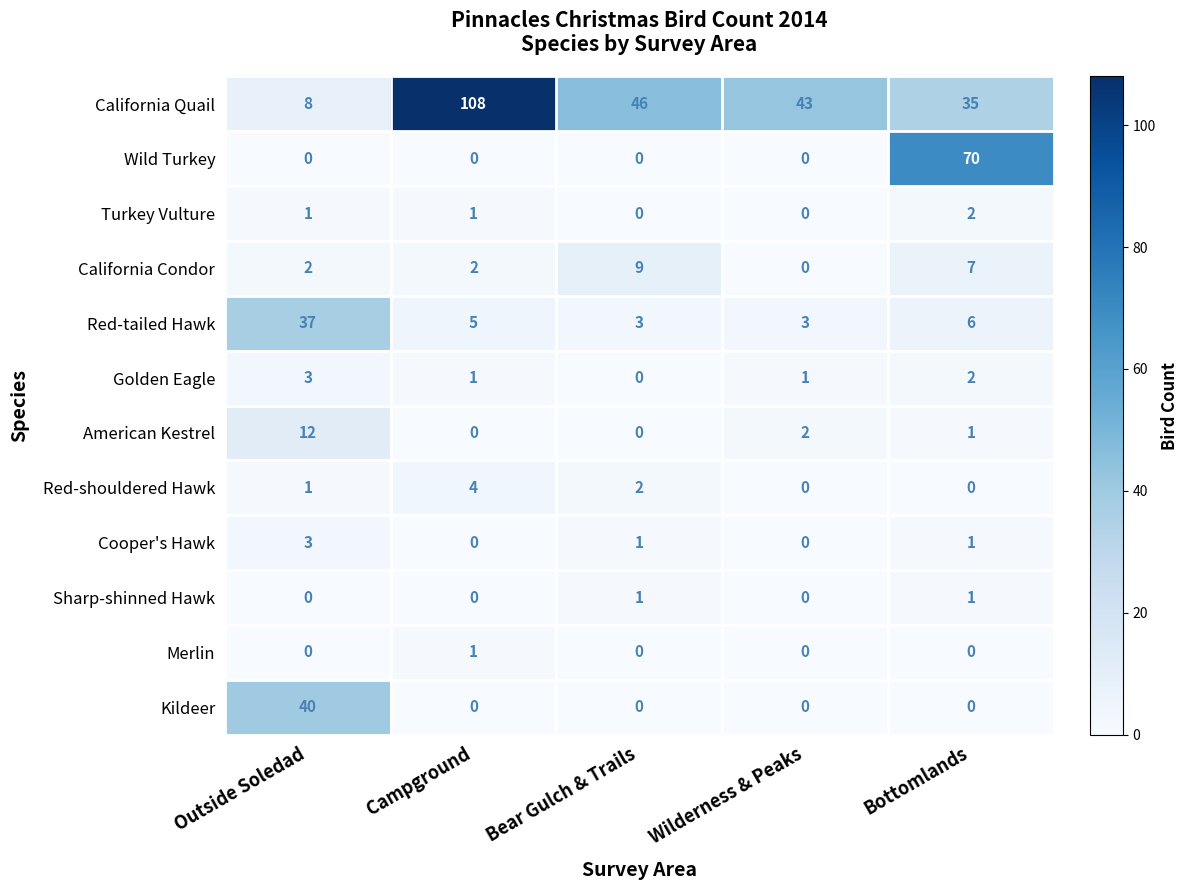

The value of Wild Turkey at Bottomlands is 70. True or false?

True